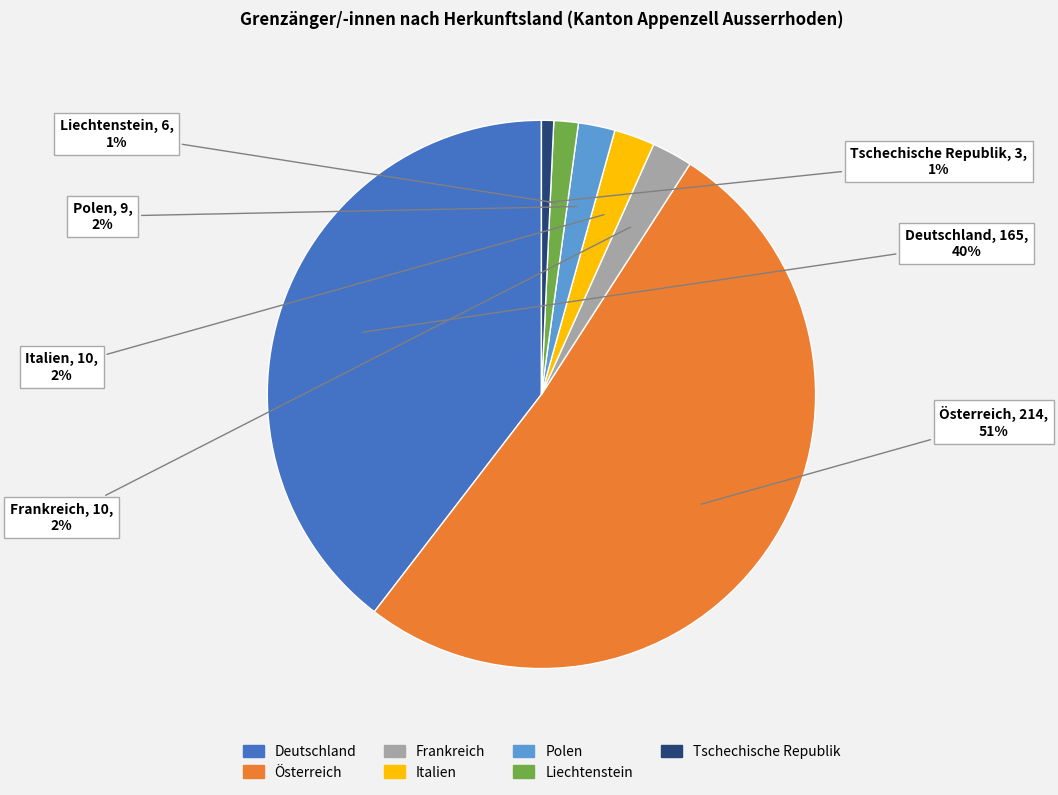

To the nearest percent, what is the average slice percentage?

14%